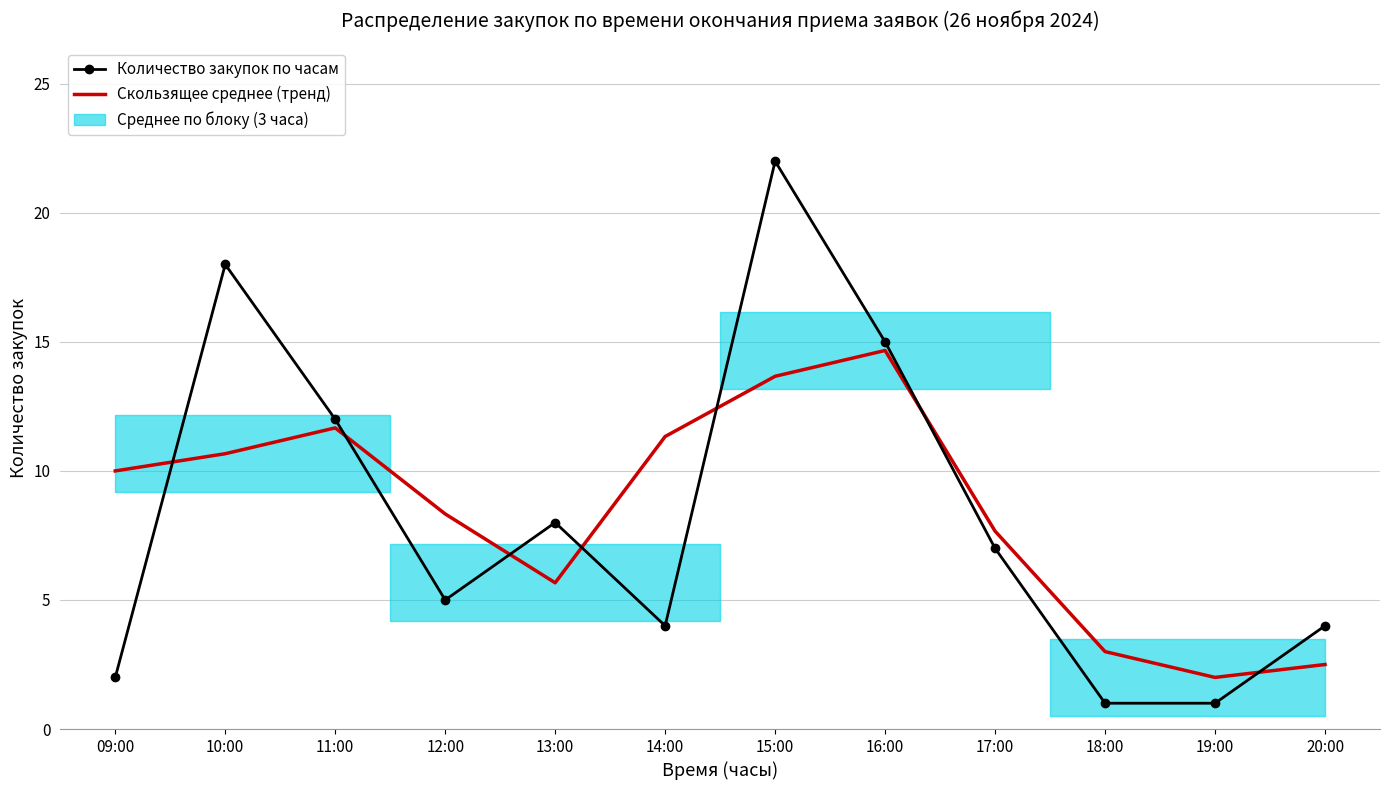

Where is Количество закупок по часам nearest to the value 11?

11:00